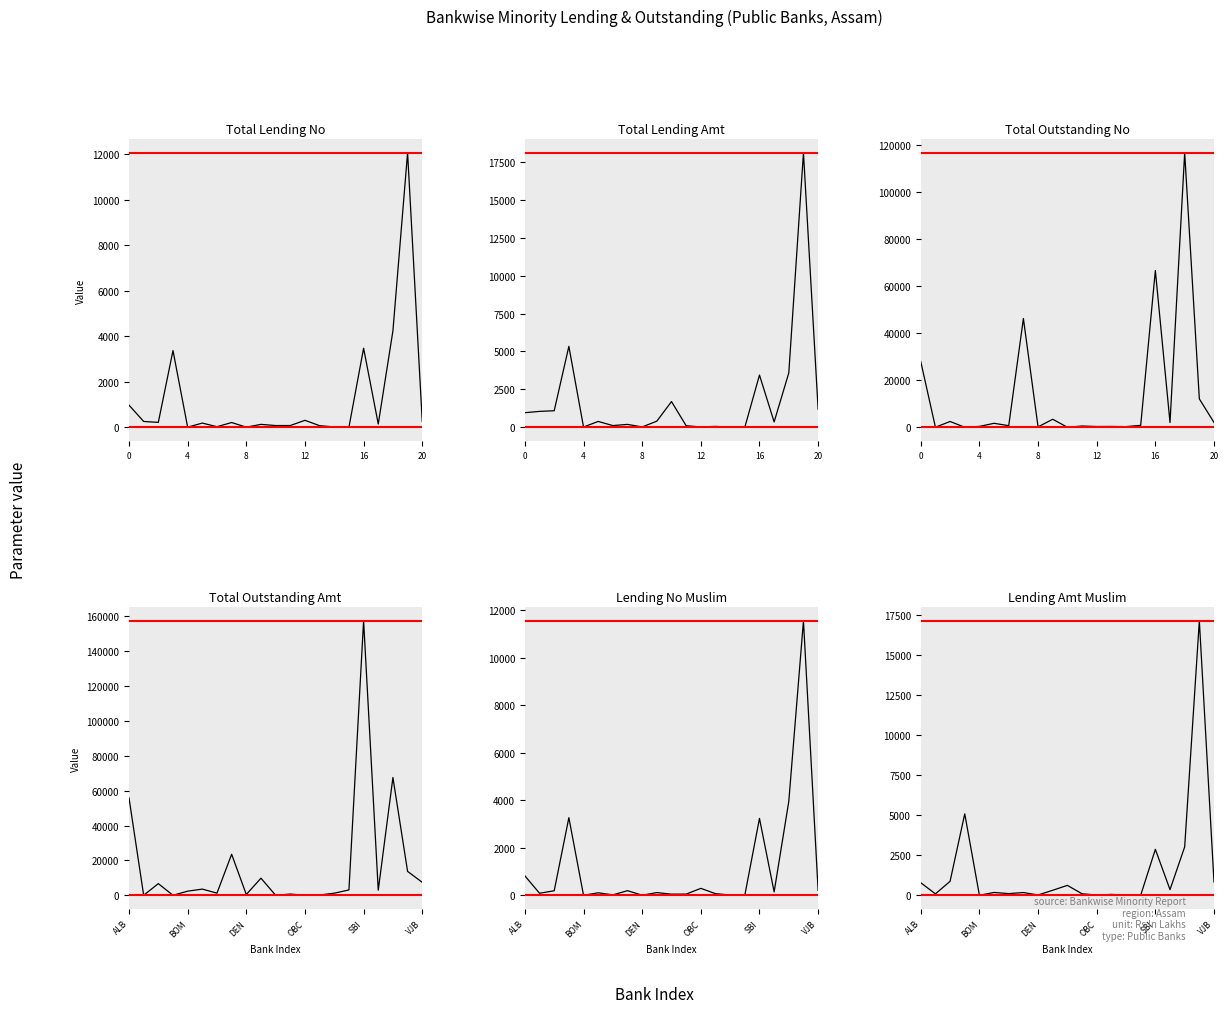

How many interior local peaks does the Total Outstanding No series have?

8